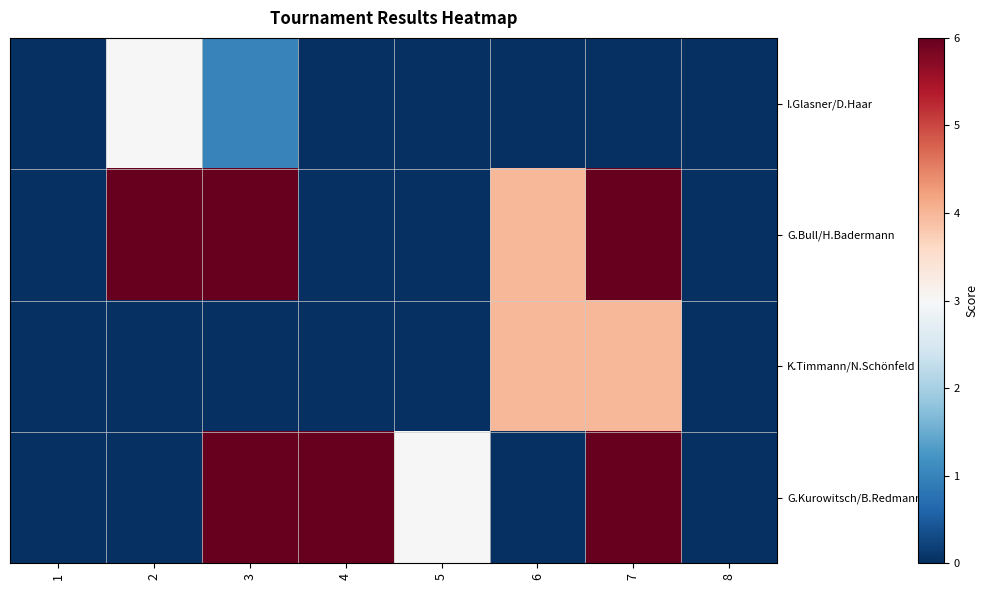

Rank the series by their maximum value, from lowest to highest.

I.Glasner/D.Haar, K.Timmann/N.Schönfeld, G.Bull/H.Badermann, G.Kurowitsch/B.Redmann